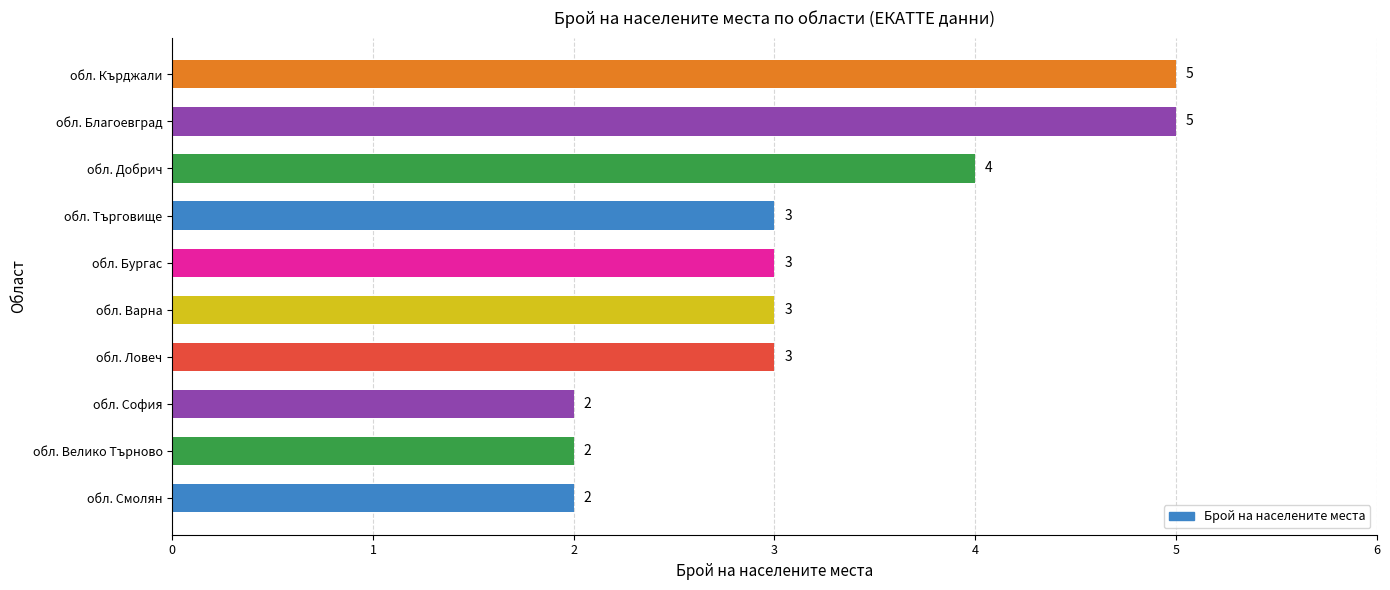

The chart shows a value of 3 at обл. Смолян. True or false?

False